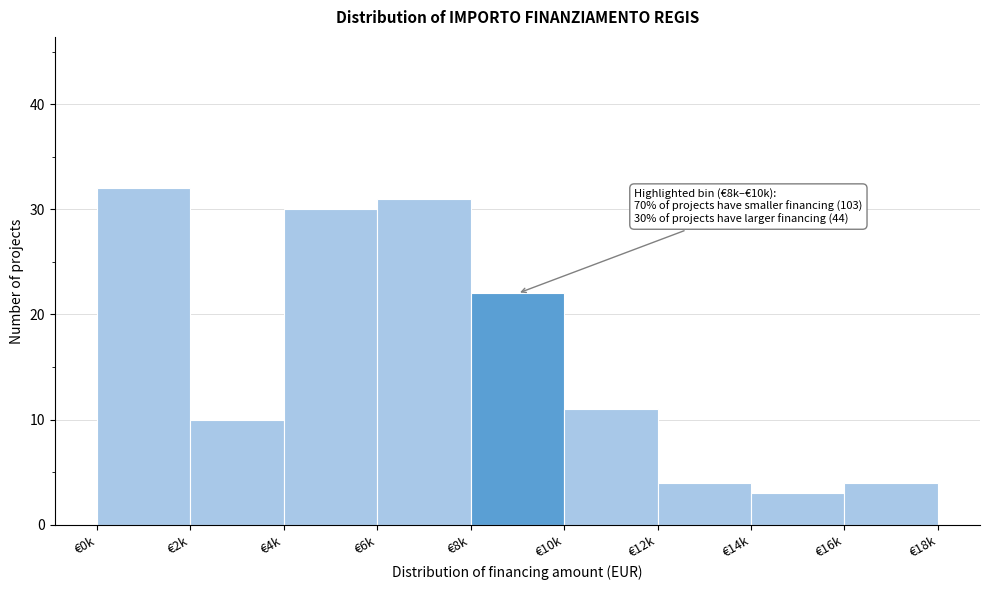

Reading left to right, transcribe all the data shown in this chart.

€0k=32	€2k=10	€4k=30	€6k=31	€8k=22	€10k=11	€12k=4	€14k=3	€16k=4